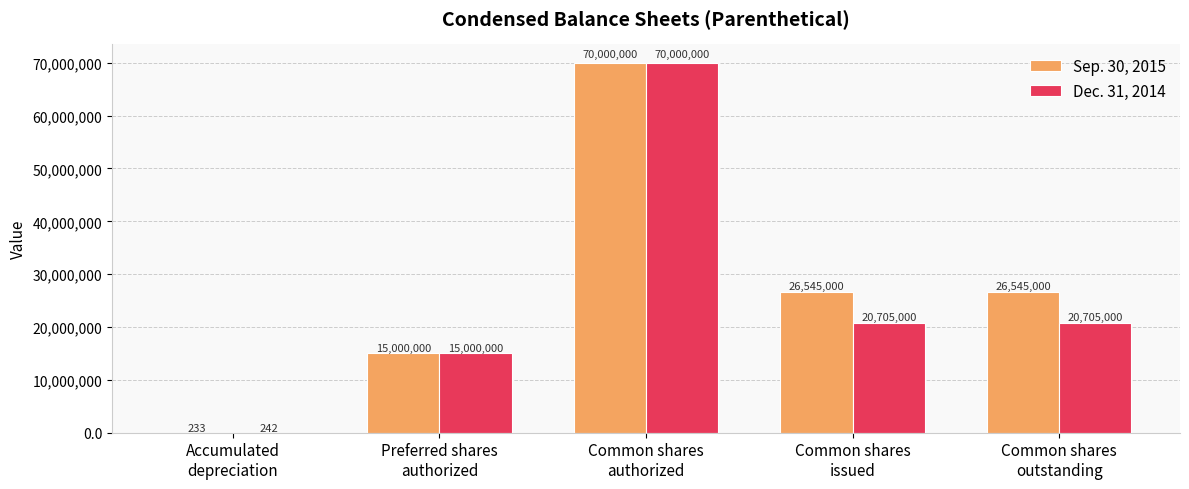

What is the sum of all Sep. 30, 2015 values?

138090233